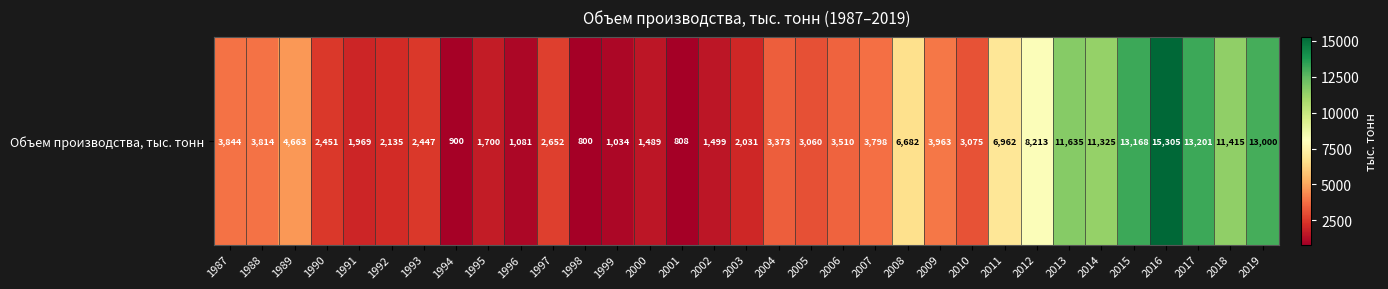

Rank the categories by value from lowest to highest.

1998, 2001, 1994, 1999, 1996, 2000, 2002, 1995, 1991, 2003, 1992, 1993, 1990, 1997, 2005, 2010, 2004, 2006, 2007, 1988, 1987, 2009, 1989, 2008, 2011, 2012, 2014, 2018, 2013, 2019, 2015, 2017, 2016